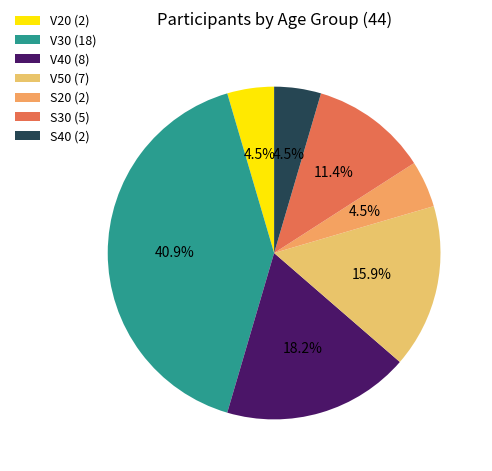

Count the number of slices in the pie.

7